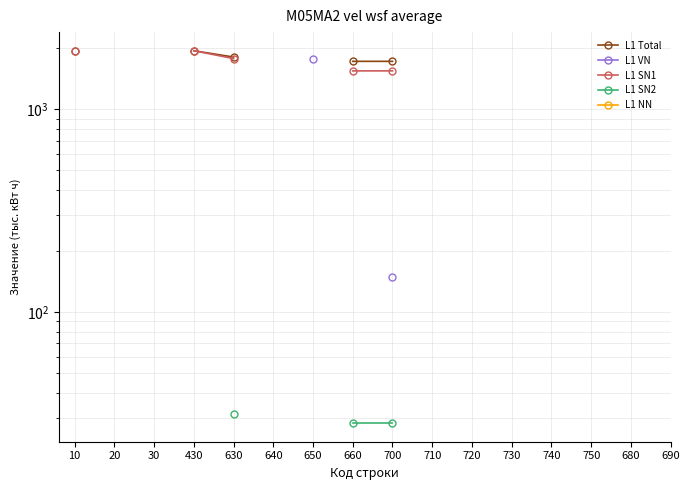

What are all the series names shown in the legend?

L1 Total, L1 VN, L1 SN1, L1 SN2, L1 NN